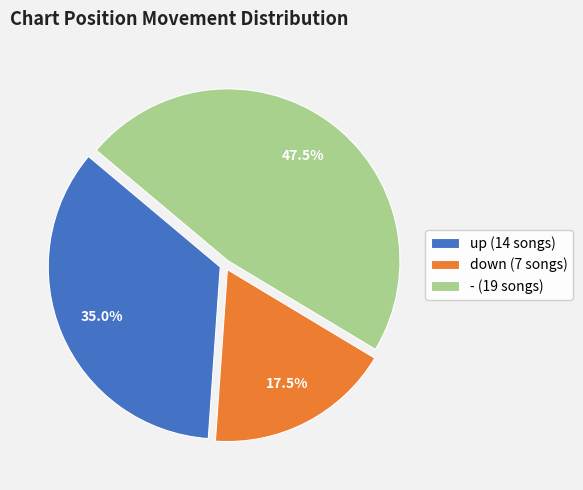

To the nearest percent, what is the average slice percentage?

33%